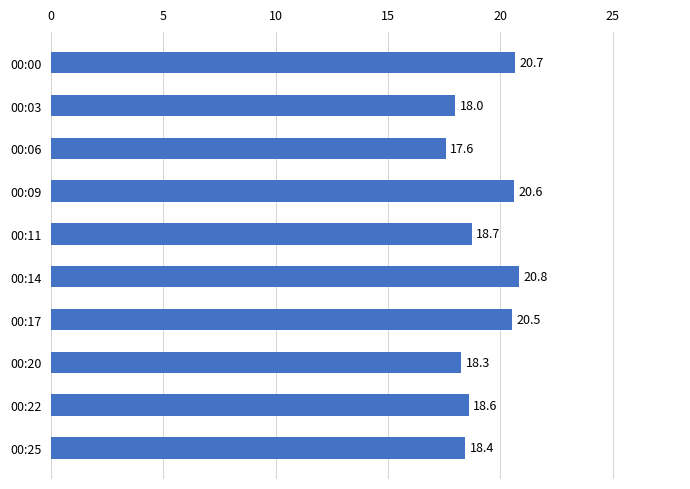

Approximately how many times larger is the value at 00:06 compared to 00:22?

0.9